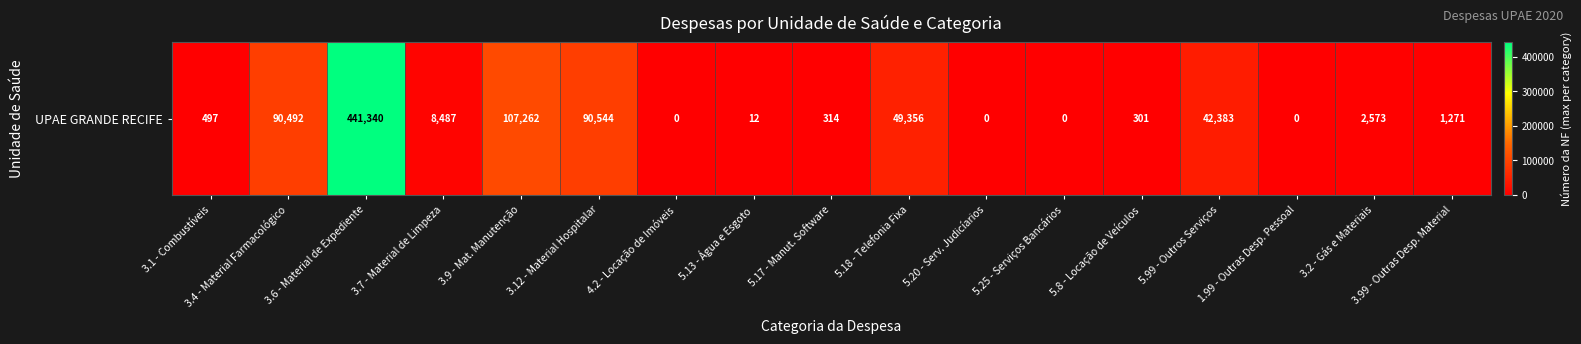

Rank the categories by value from highest to lowest.

3.6 - Material de Expediente, 3.9 - Mat. Manutenção, 3.12 - Material Hospitalar, 3.4 - Material Farmacológico, 5.18 - Telefonia Fixa, 5.99 - Outros Serviços, 3.7 - Material de Limpeza, 3.2 - Gás e Materiais, 3.99 - Outras Desp. Material, 3.1 - Combustíveis, 5.17 - Manut. Software, 5.8 - Locação de Veículos, 5.13 - Água e Esgoto, 4.2 - Locação de Imóveis, 5.20 - Serv. Judicíarios, 5.25 - Serviços Bancários, 1.99 - Outras Desp. Pessoal